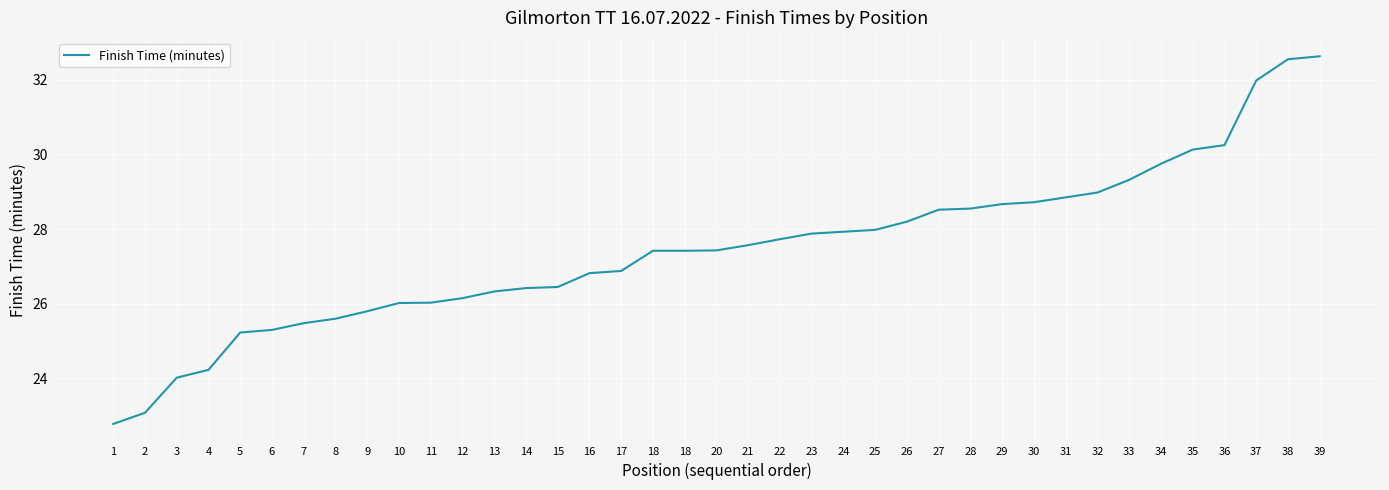

Which has a higher value, 36 or 32?

36